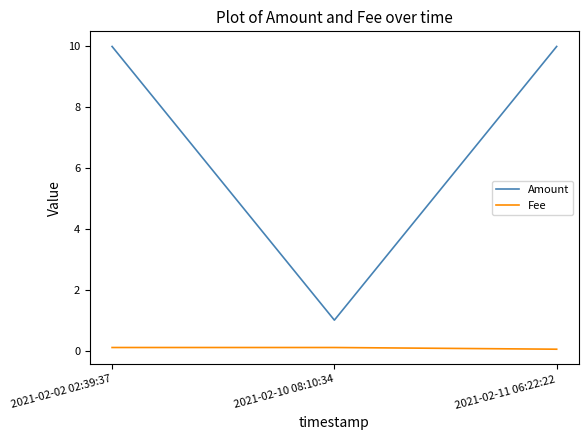

The value of Amount at 2021-02-02 02:39:37 is 14.9. True or false?

False